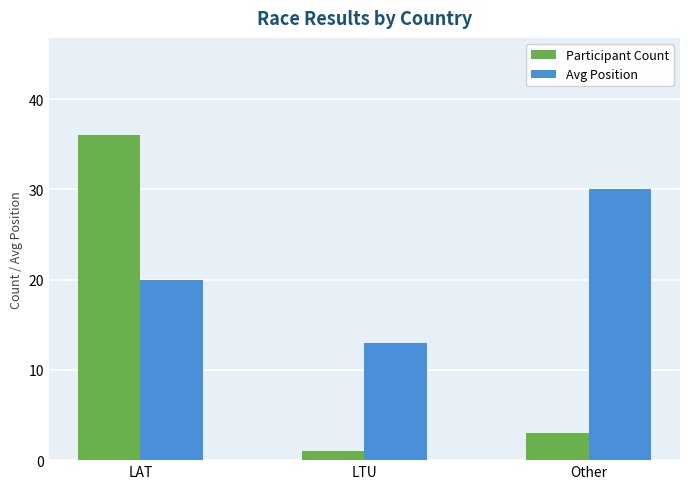

At how many categories does at least one series exceed 18?

2